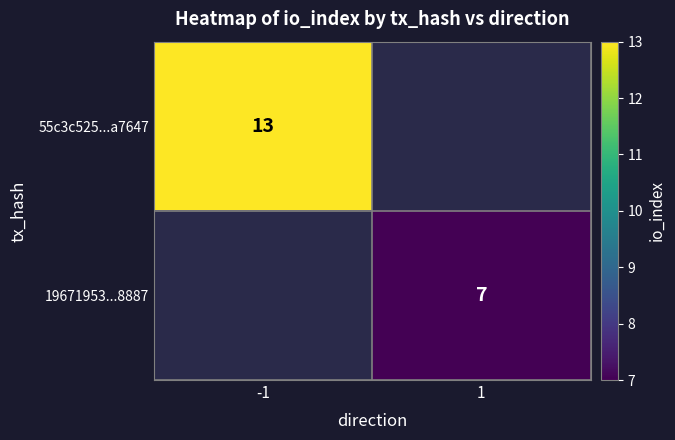

True or false: 55c3c525...a7647 has a value of 3.9 at -1.

False